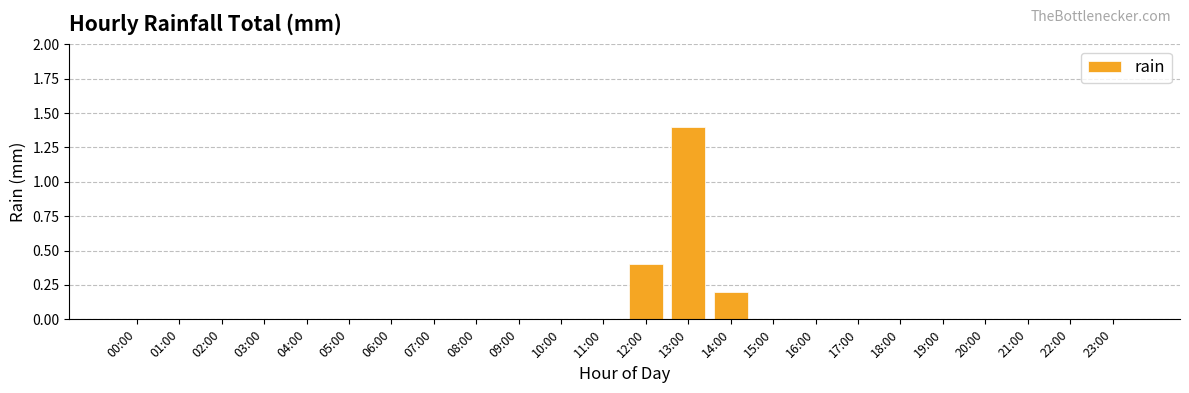

Reading left to right, list all the values displayed in this chart.

00:00=0.0	01:00=0.0	02:00=0.0	03:00=0.0	04:00=0.0	05:00=0.0	06:00=0.0	07:00=0.0	08:00=0.0	09:00=0.0	10:00=0.0	11:00=0.0	12:00=0.4	13:00=1.4	14:00=0.2	15:00=0.0	16:00=0.0	17:00=0.0	18:00=0.0	19:00=0.0	20:00=0.0	21:00=0.0	22:00=0.0	23:00=0.0